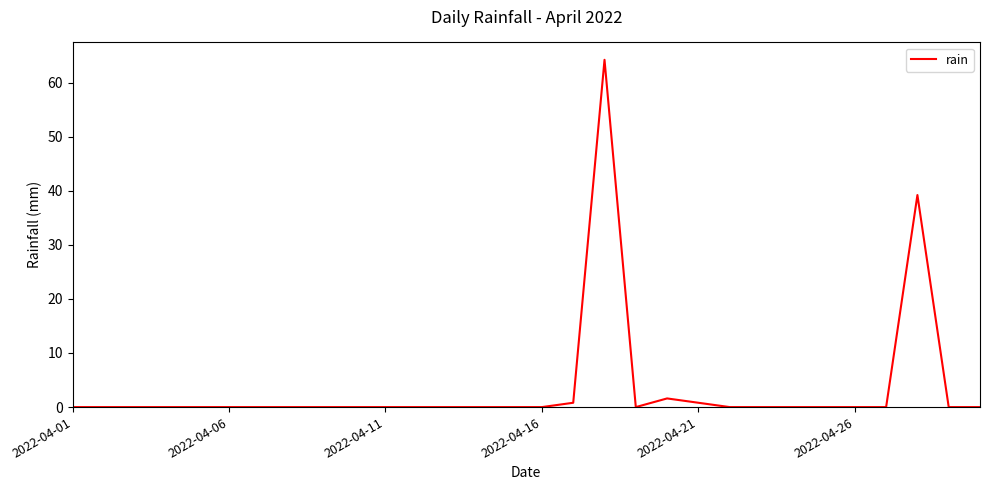

What is the maximum value shown in the chart?

64.2